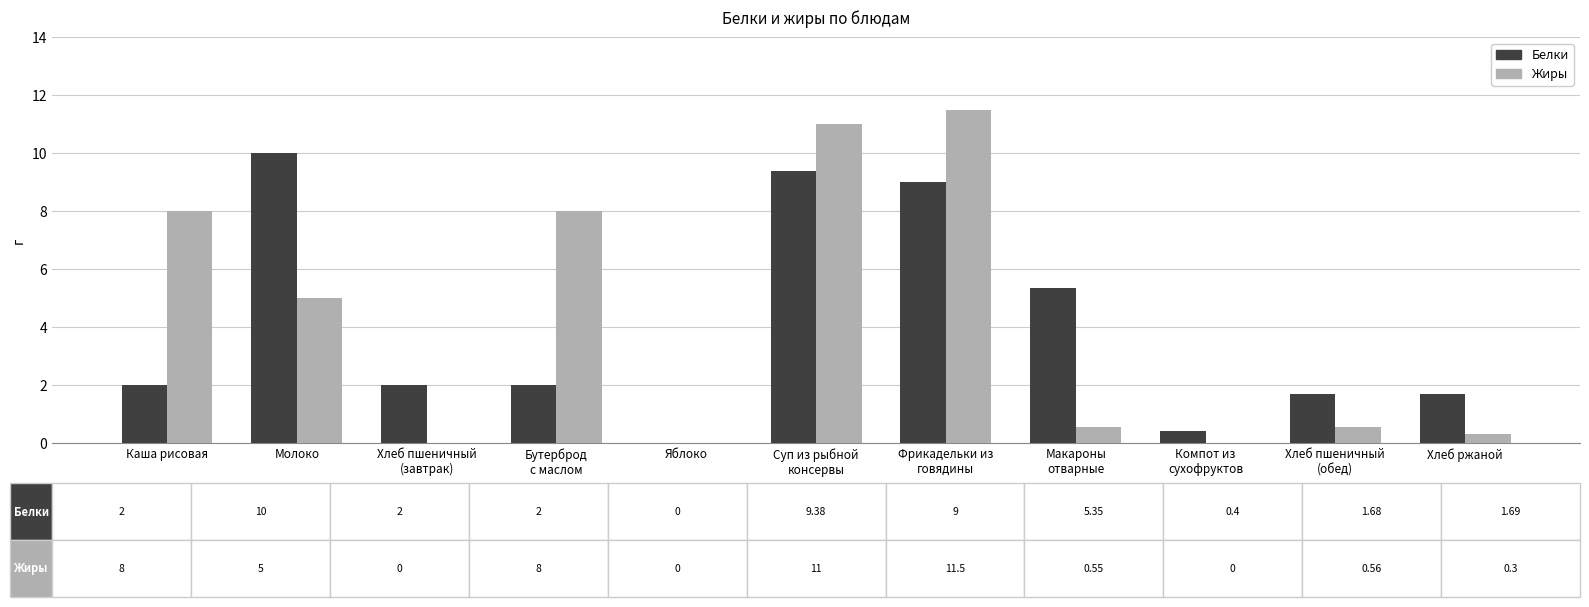

True or false: Жиры has a value of 0.6 at Макароны
отварные.

True